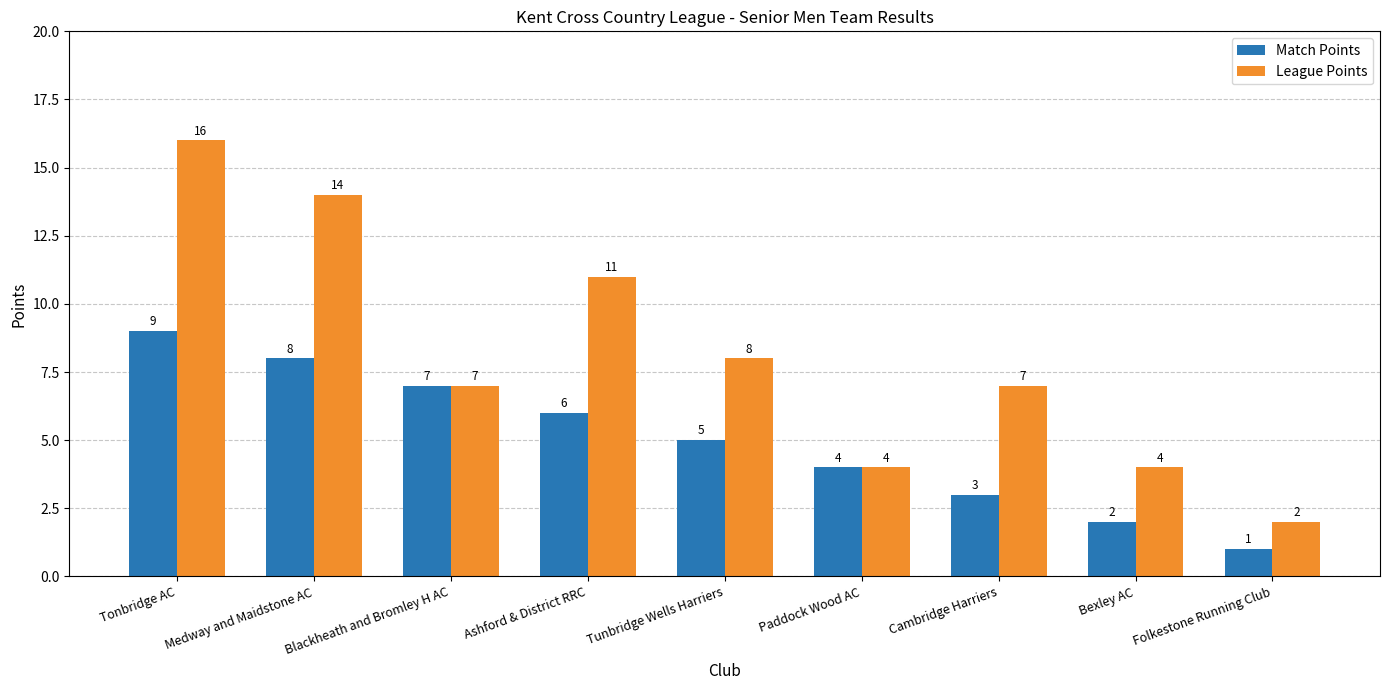

Which series changed the most between Ashford & District RRC and Bexley AC?

League Points